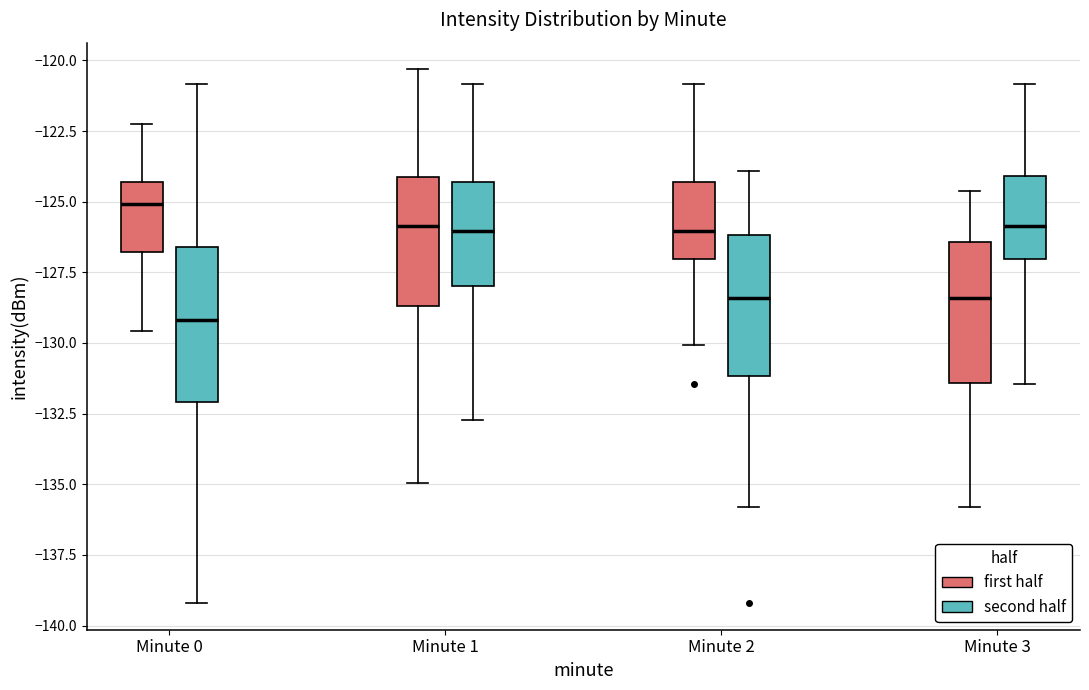

Which box's median line is the highest?

Minute 0 (first half)